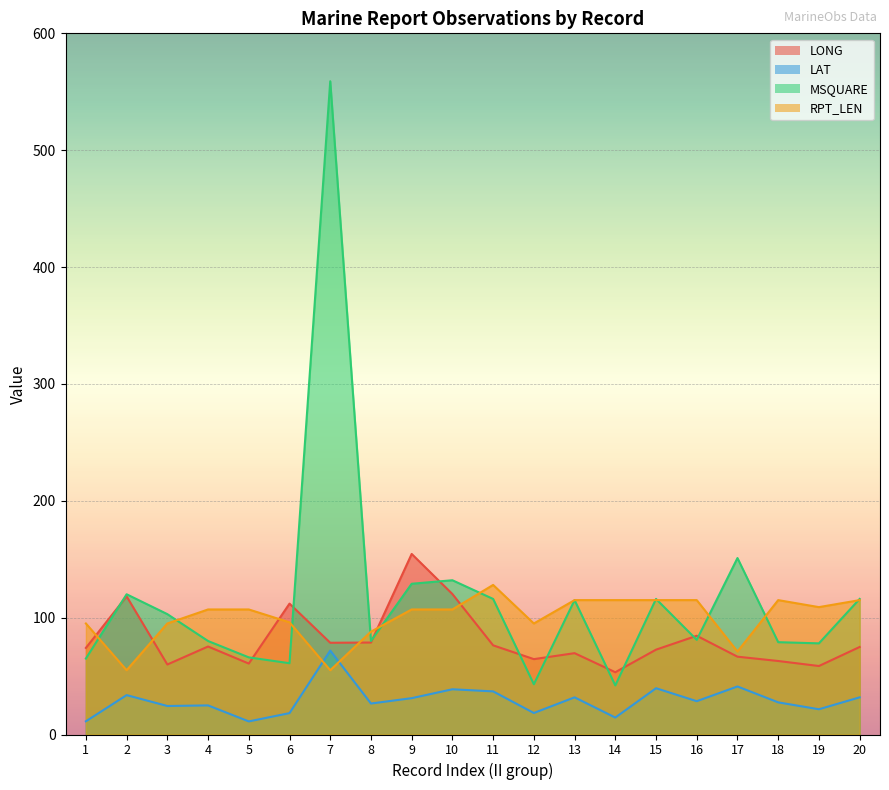

Reading right to left, transcribe all the data shown in this chart.

LONG: 74.9	58.6	62.9	66.6	84.5	72.6	53.3	69.6	64.5	76.3	120.2	154.5	78.7	78.5	112.0	60.7	75.3	59.9	118.2	74.1
LAT: 31.8	21.6	27.5	41.1	28.5	39.6	14.5	31.8	18.4	36.9	38.7	31.1	26.5	71.8	18.3	11.2	24.9	24.4	33.7	11.3
MSQUARE: 116.0	78.0	79.0	151.0	81.0	116.0	42.0	115.0	43.0	116.0	132.0	129.0	80.0	559.0	61.0	66.0	80.0	103.0	120.0	65.0
RPT_LEN: 115.0	109.0	115.0	71.0	115.0	115.0	115.0	115.0	95.0	128.0	107.0	107.0	88.0	55.0	96.0	107.0	107.0	95.0	55.0	95.0